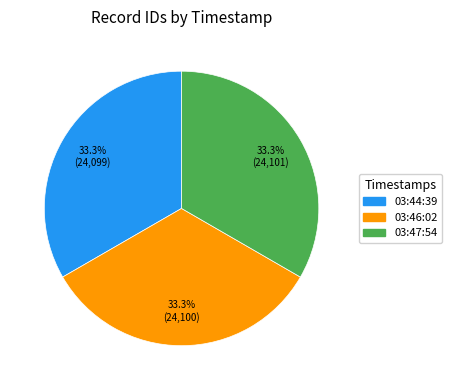

What is the total percentage of 03:44:39 and 03:47:54?

66.7%